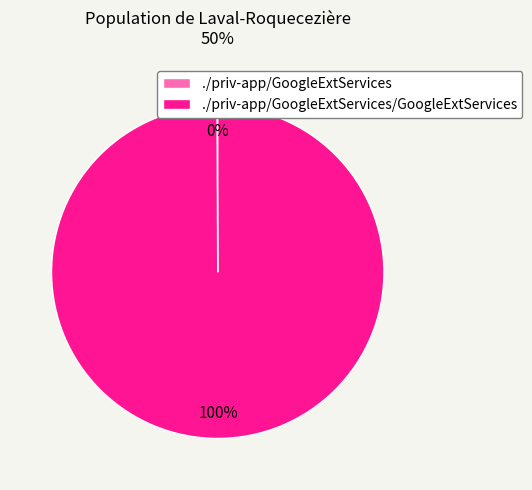

To the nearest percent, what is the average slice percentage?

50%